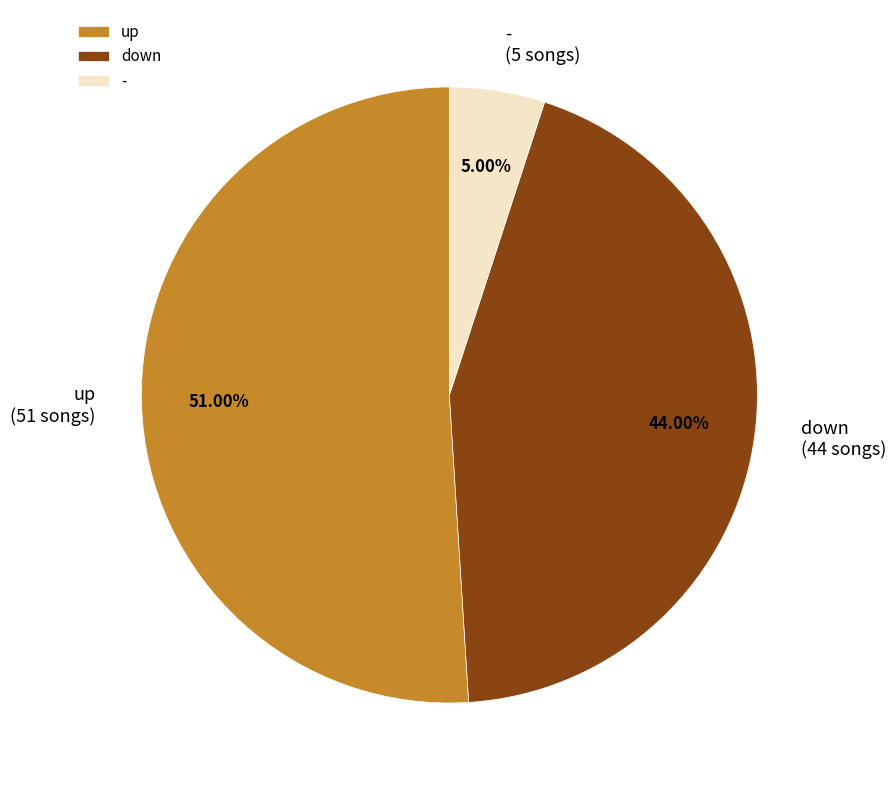

What is the largest slice in the pie chart?

up